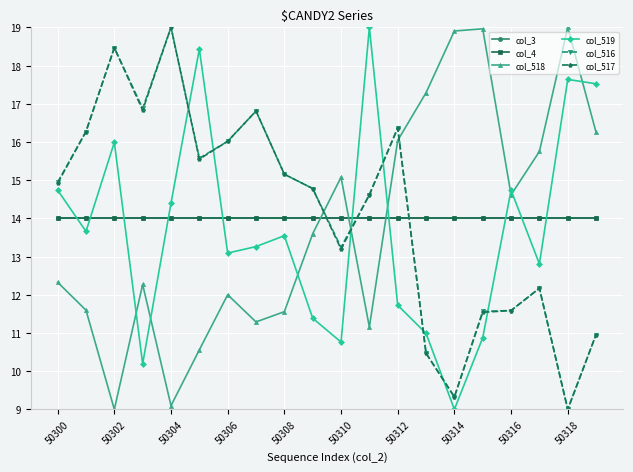

At how many categories does at least one series exceed 13?

20